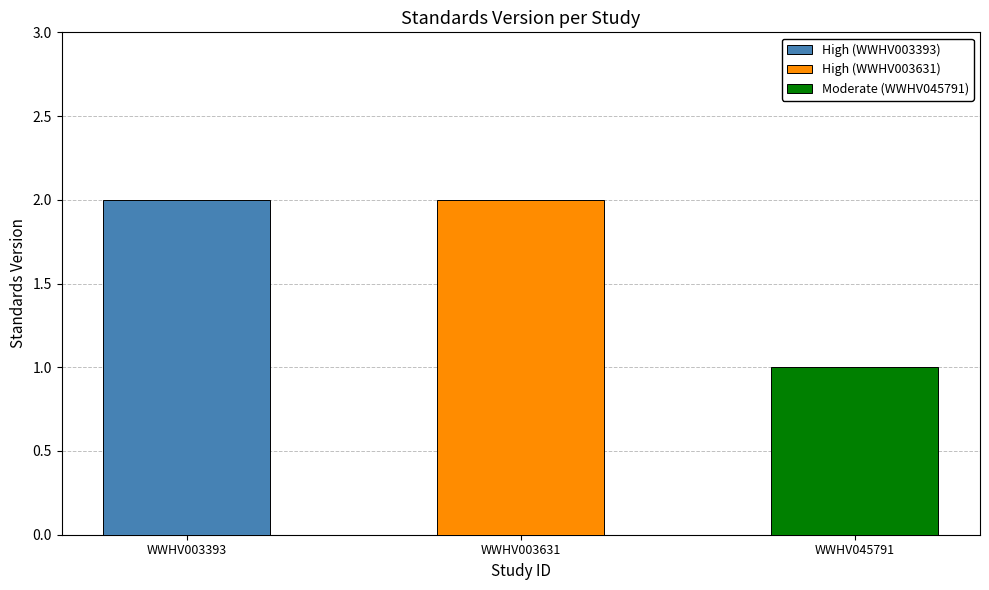

What is the smallest value displayed?

1